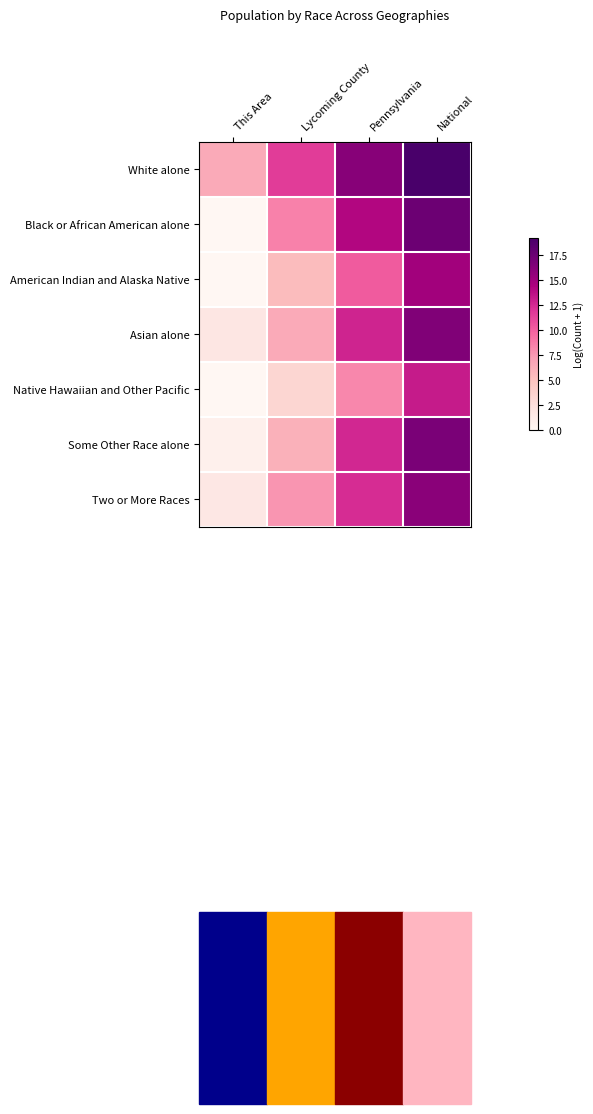

Reading left to right, transcribe all the data shown in this chart.

White alone: This Area=6.5	Lycoming County=11.6	Pennsylvania=16.2	National=19.2
Black or African American alone: This Area=0.0	Lycoming County=8.6	Pennsylvania=14.1	National=17.5
American Indian and Alaska Native: This Area=0.0	Lycoming County=5.4	Pennsylvania=10.2	National=14.9
Asian alone: This Area=1.8	Lycoming County=6.5	Pennsylvania=12.8	National=16.5
Native Hawaiian and Other Pacific: This Area=0.0	Lycoming County=3.3	Pennsylvania=8.2	National=13.2
Some Other Race alone: This Area=0.7	Lycoming County=6.0	Pennsylvania=12.6	National=16.8
Two or More Races: This Area=1.6	Lycoming County=7.6	Pennsylvania=12.4	National=16.0